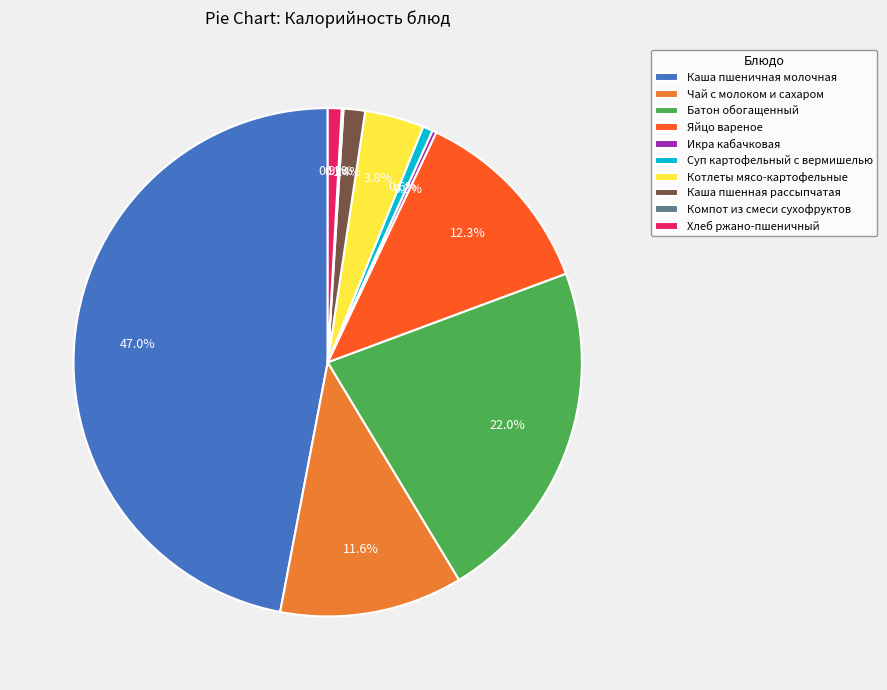

Combined, what portion of the pie is Каша пшеничная молочная and Батон обогащенный?

69.0%